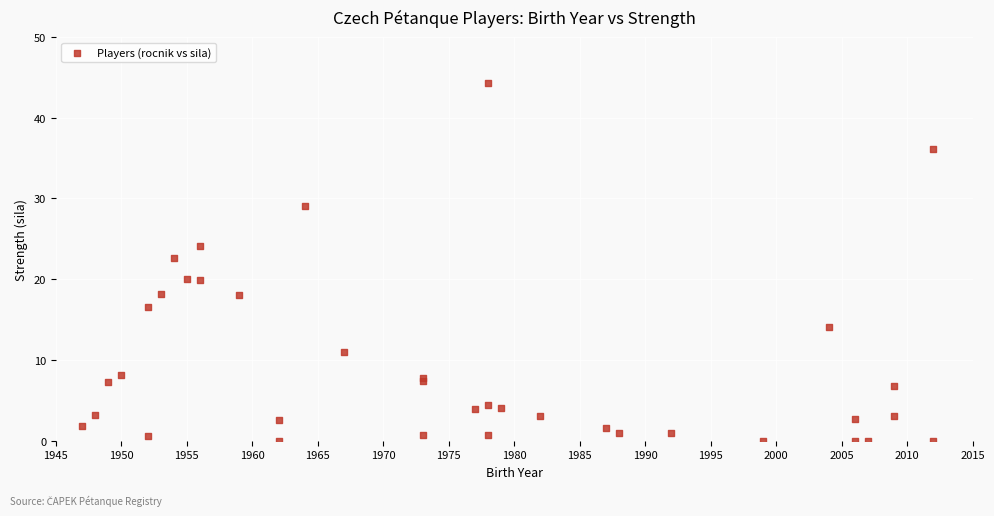

What Y value in the scatter plot is closest to 22?

22.6